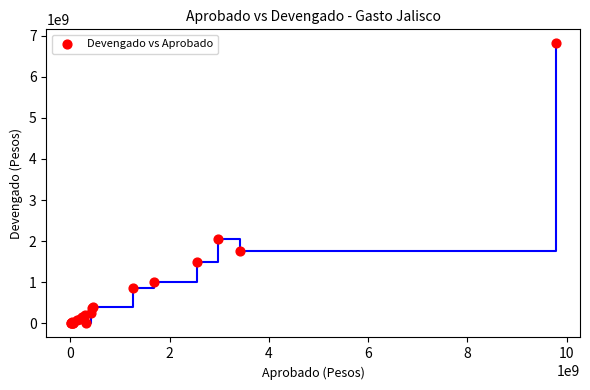

What Y value in the scatter plot is closest to 3405713219?

2053479076.3